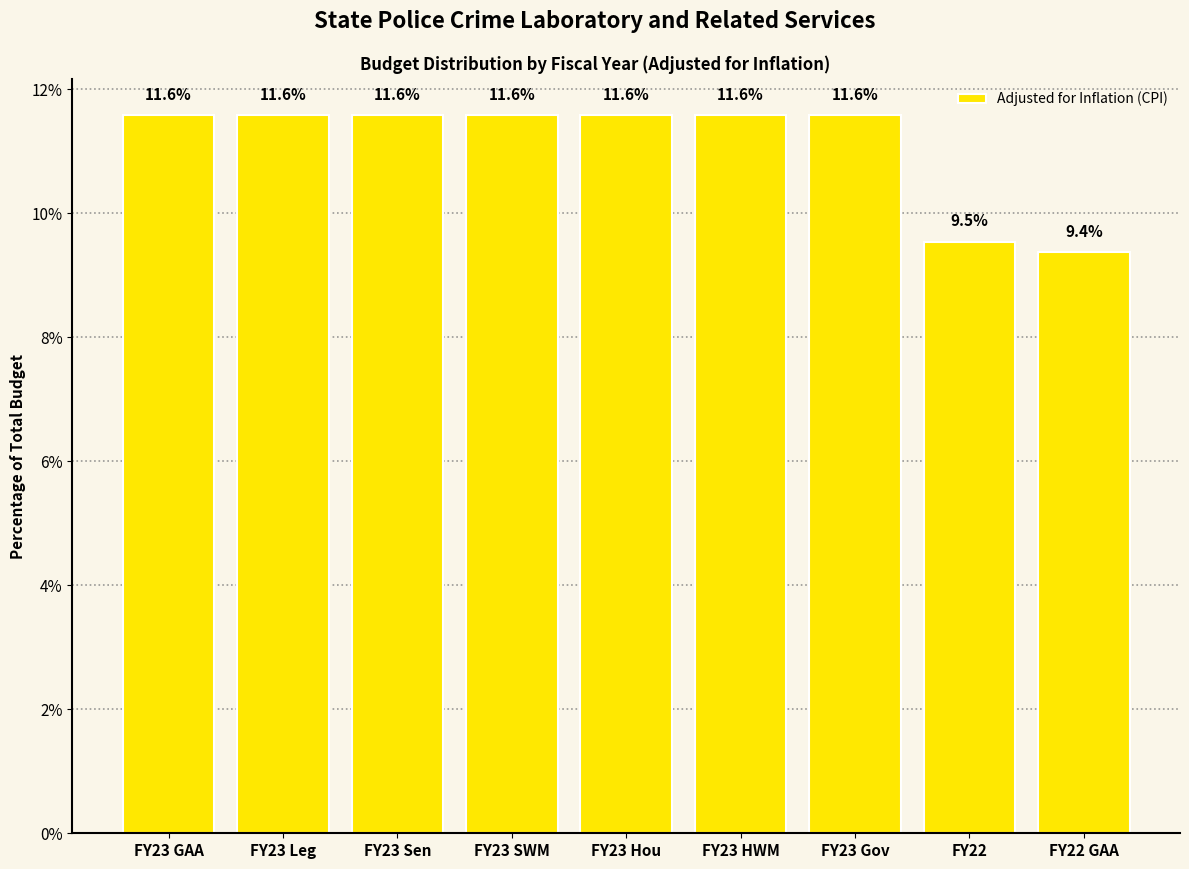

Reading right to left, what are all the values shown in this chart?

FY22 GAA=9.4	FY22=9.5	FY23 Gov=11.6	FY23 HWM=11.6	FY23 Hou=11.6	FY23 SWM=11.6	FY23 Sen=11.6	FY23 Leg=11.6	FY23 GAA=11.6